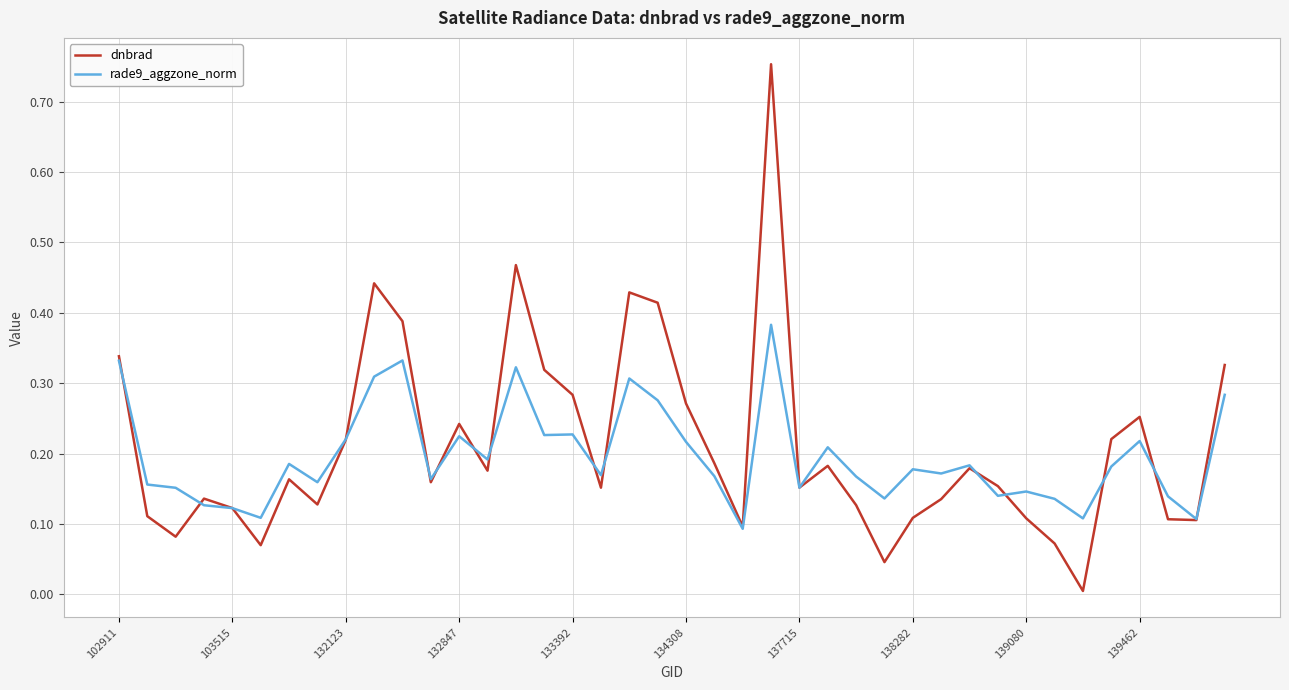

True or false: rade9_aggzone_norm has more than 0 interior local peaks.

True